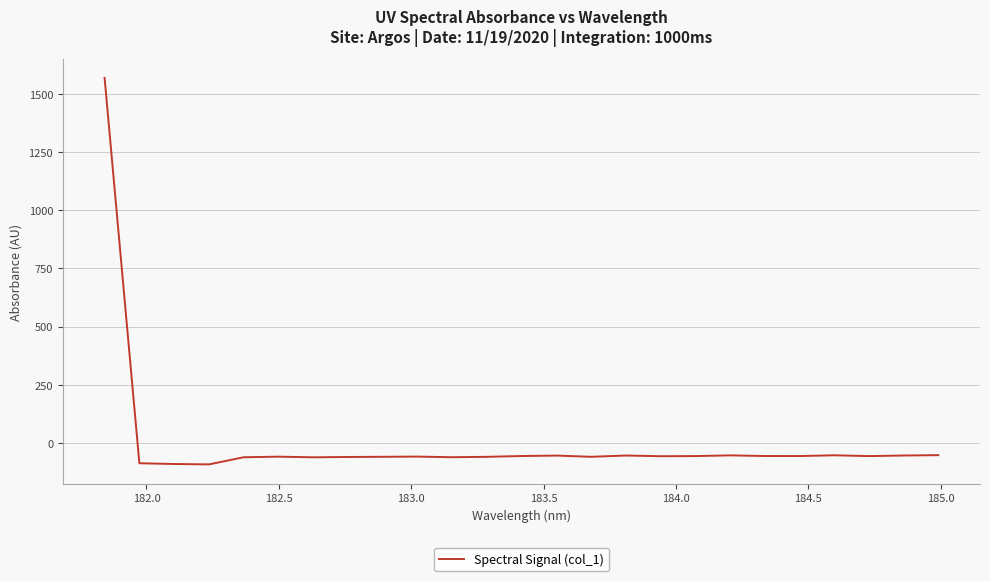

What is the sum of all values?

89.4